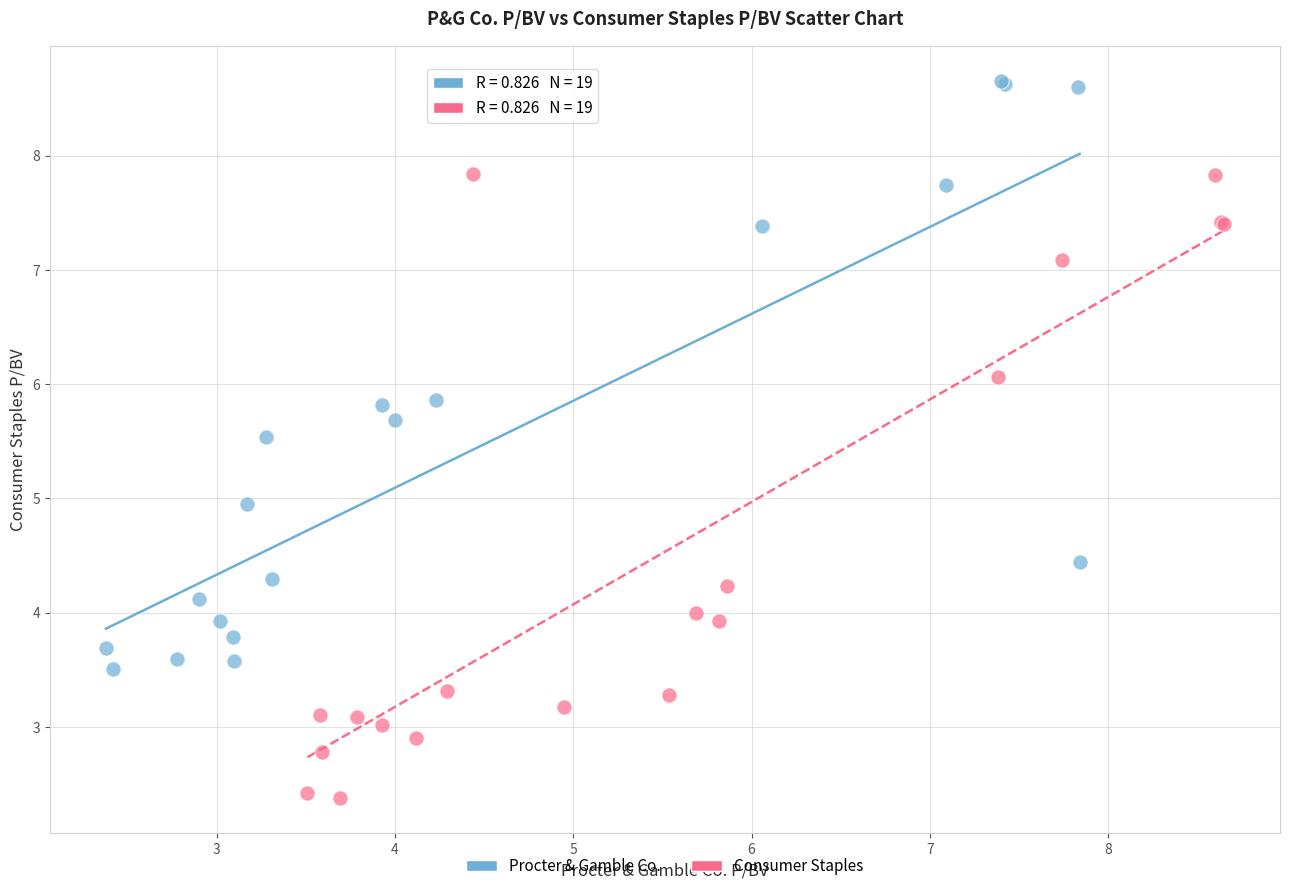

Which series reaches the maximum Y coordinate?

Procter & Gamble Co.